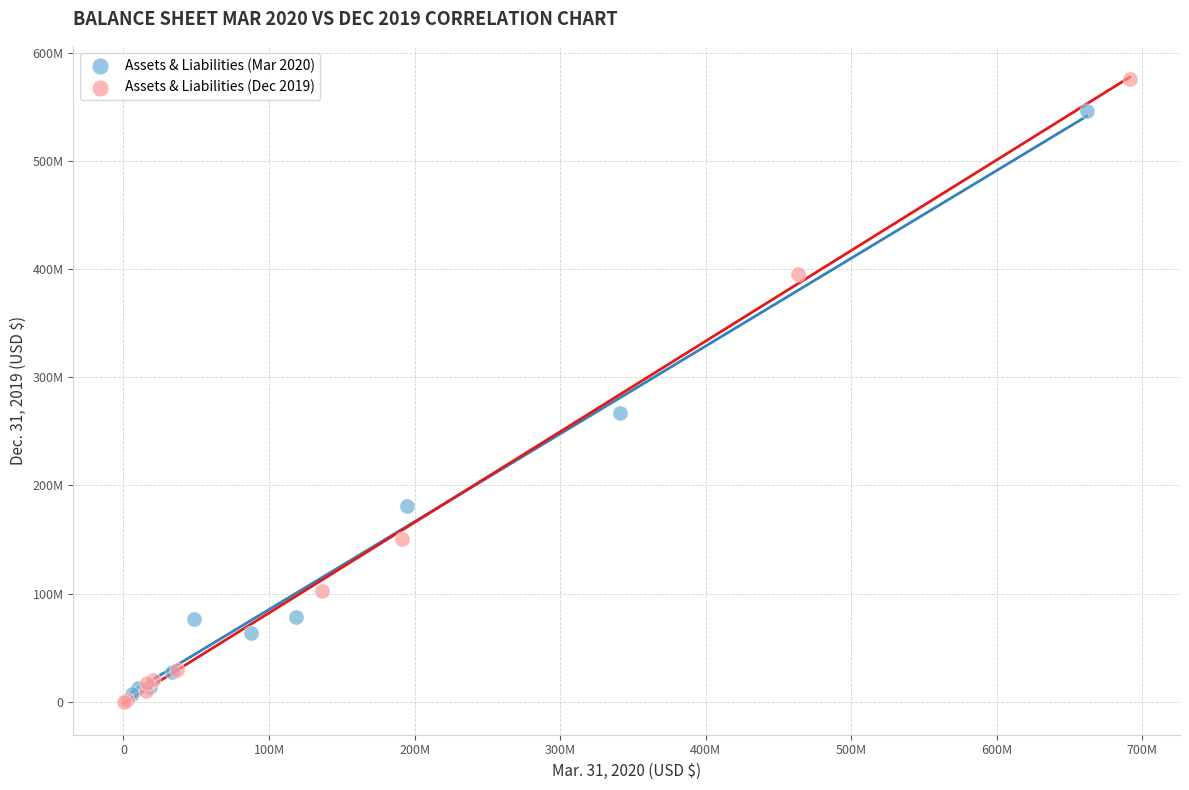

Which series has the largest Y range (max minus min)?

Assets & Liabilities (Dec 2019)